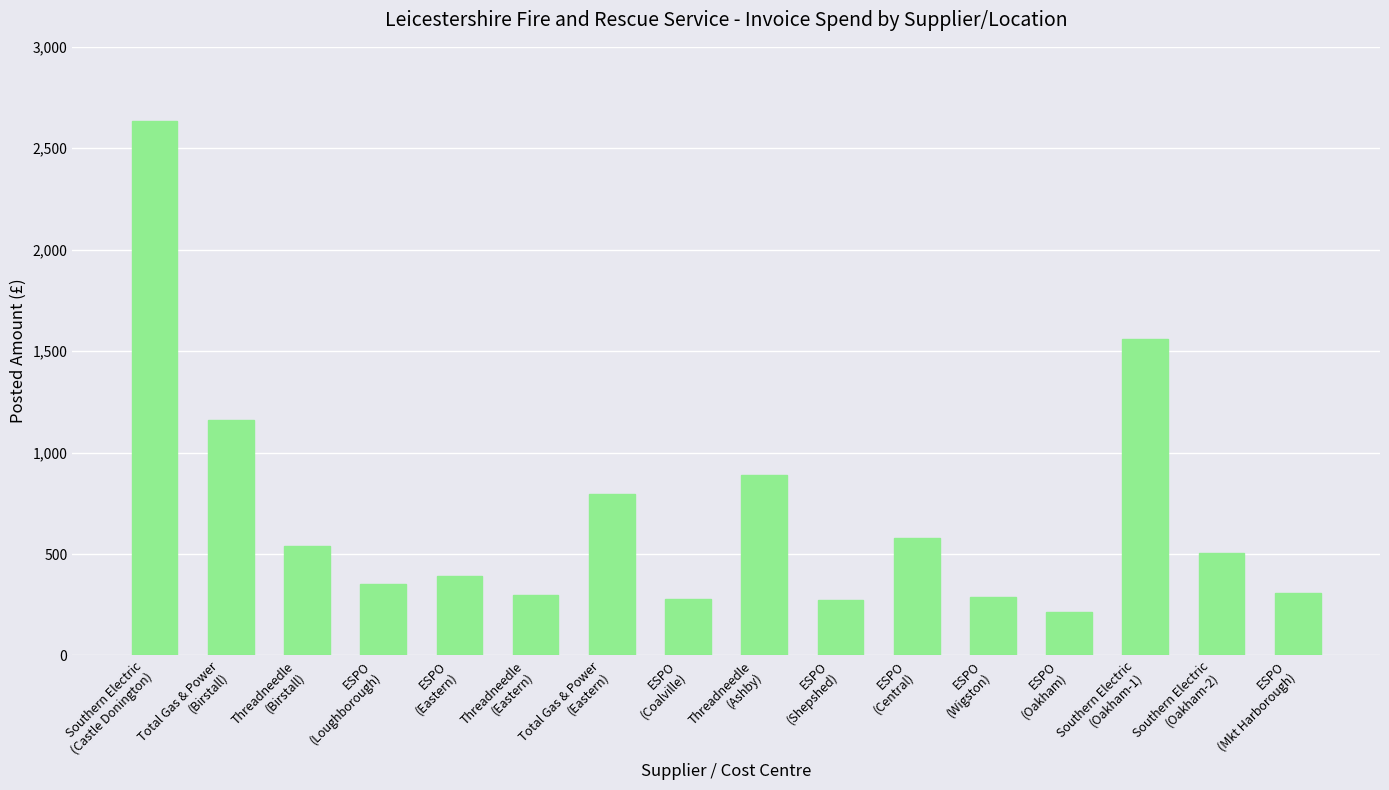

How many distinct data groups are displayed?

1